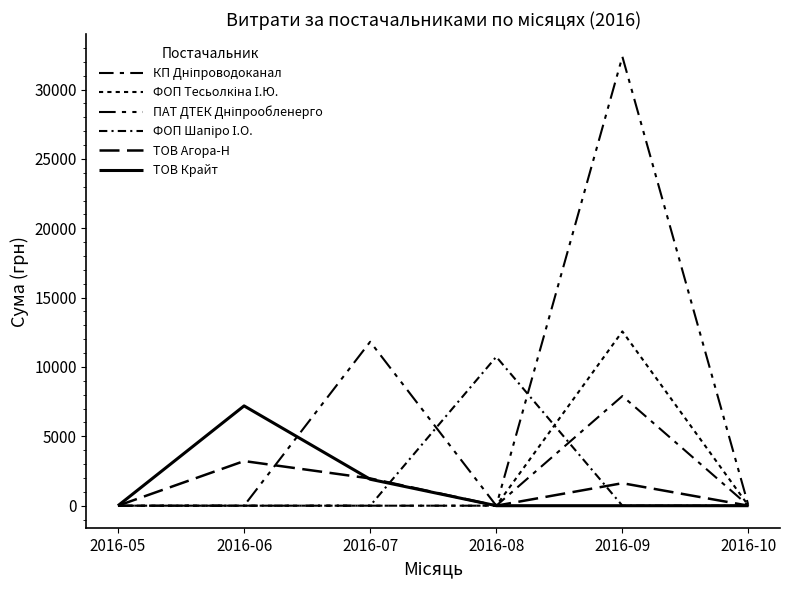

Reading left to right, transcribe all the data shown in this chart.

КП Дніпроводоканал: 0.0	0.0	0.0	0.0	7904.0	0.0
ФОП Тесьолкіна І.Ю.: 0.0	0.0	0.0	0.0	12562.1	0.0
ПАТ ДТЕК Дніпрообленерго: 0.0	0.0	11818.4	0.0	32367.2	0.0
ФОП Шапіро І.О.: 0.0	0.0	0.0	10734.3	0.0	0.0
ТОВ Агора-Н: 0.0	3217.0	1965.0	0.0	1622.0	0.0
ТОВ Крайт: 0.0	7195.0	1906.0	0.0	0.0	0.0